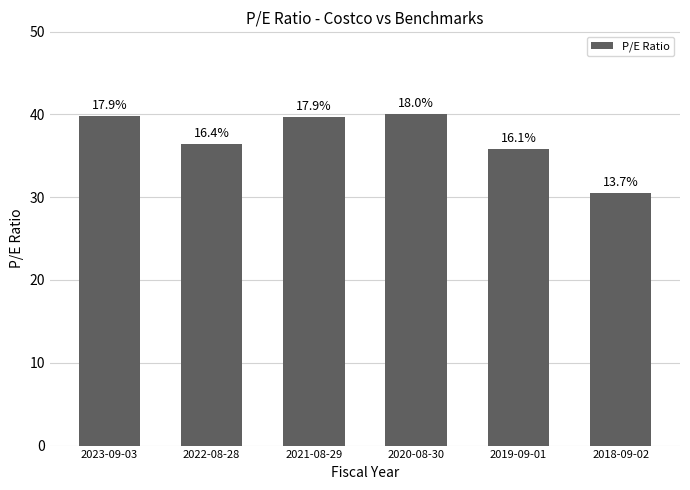

Where does the data first go above 39?

2023-09-03